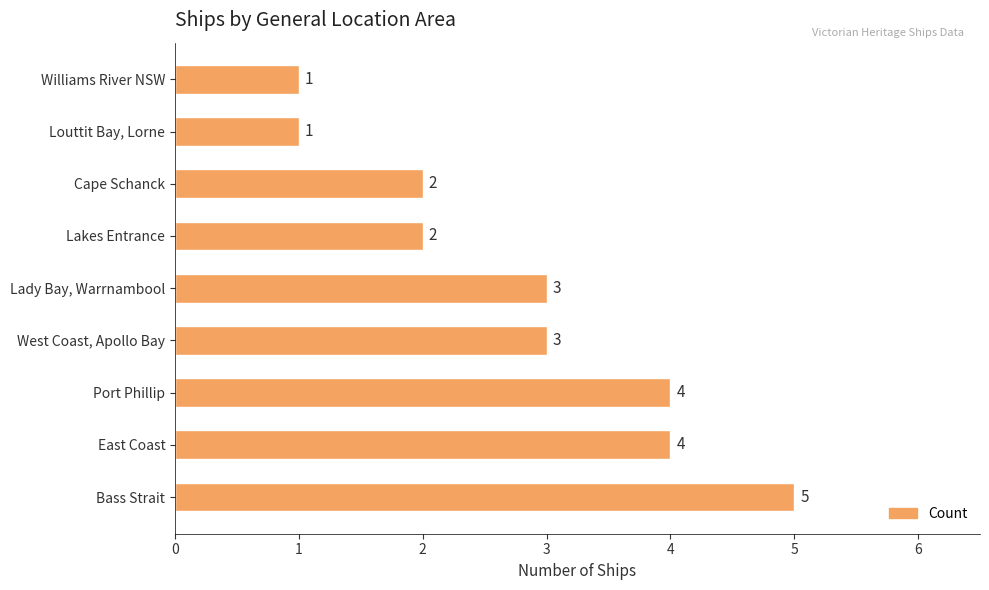

What is the difference between the maximum and minimum values?

4